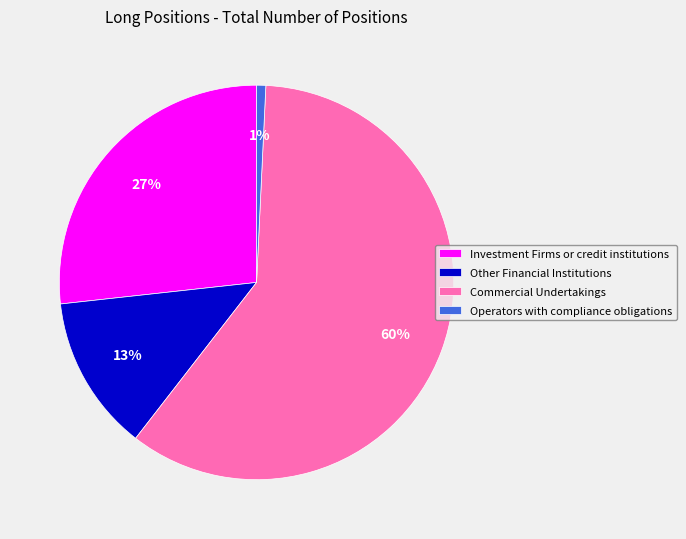

Combined, do Investment Firms or credit institutions and Commercial Undertakings account for over 50%?

Yes